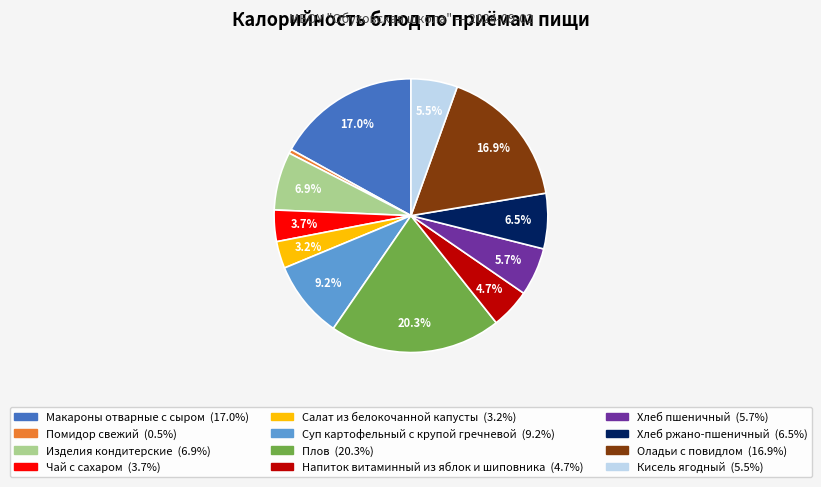

Which category has the biggest portion of the pie?

Плов